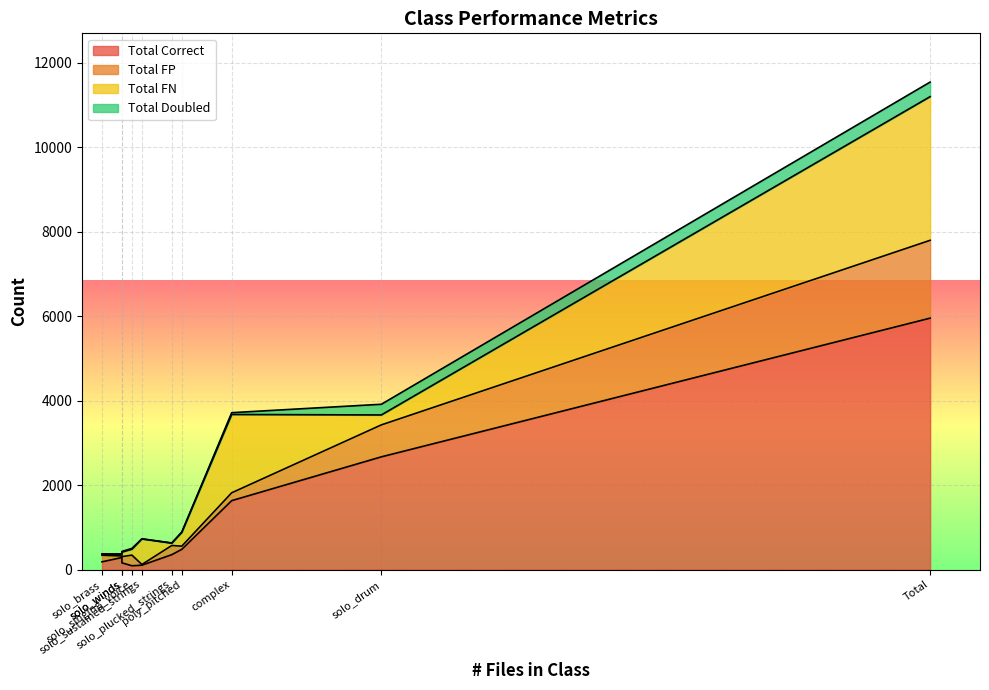

What is the average value of the Total FP series?

369